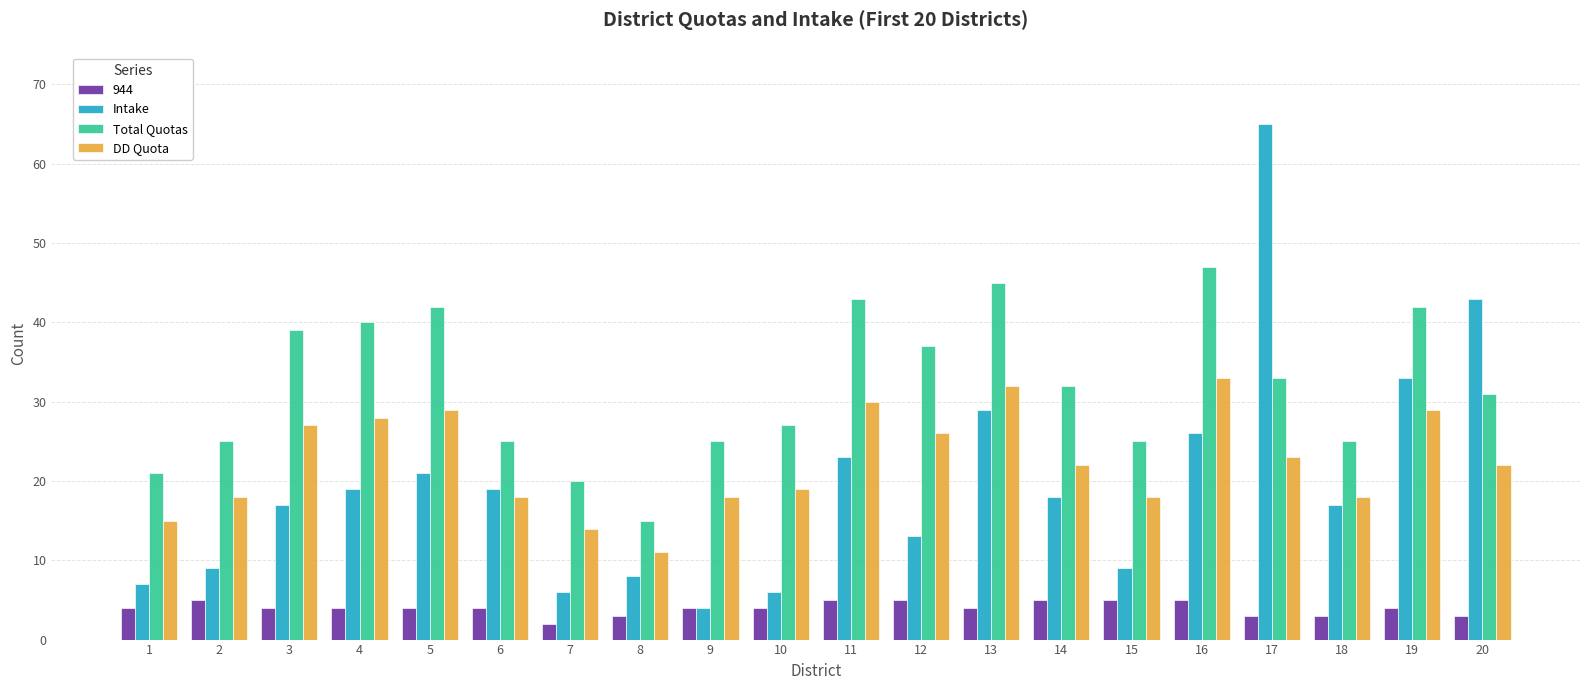

What is the sum of the Total Quotas values at 15 and 5?

67